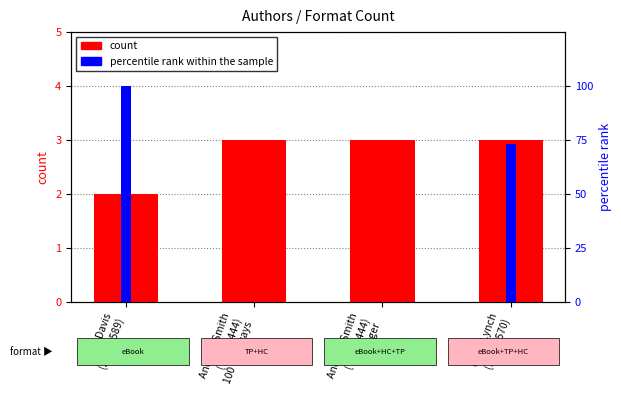

Reading left to right, transcribe all the data shown in this chart.

count: 2	3	3	3
percentile rank within the sample: 100	0	0	73